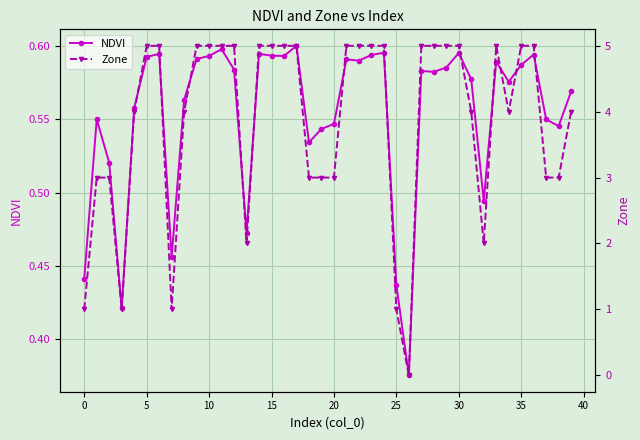

At which label is Zone closest to 2?

13